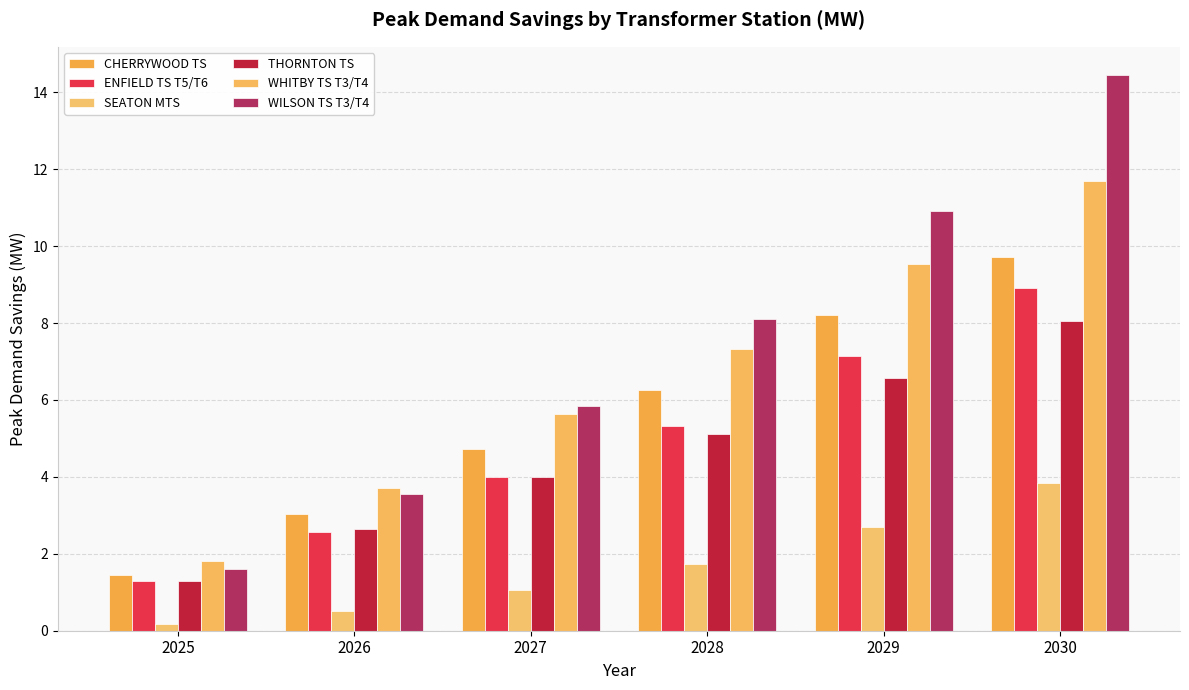

What is the value of the ENFIELD TS T5/T6 bar at the 3rd from the left?

4.0